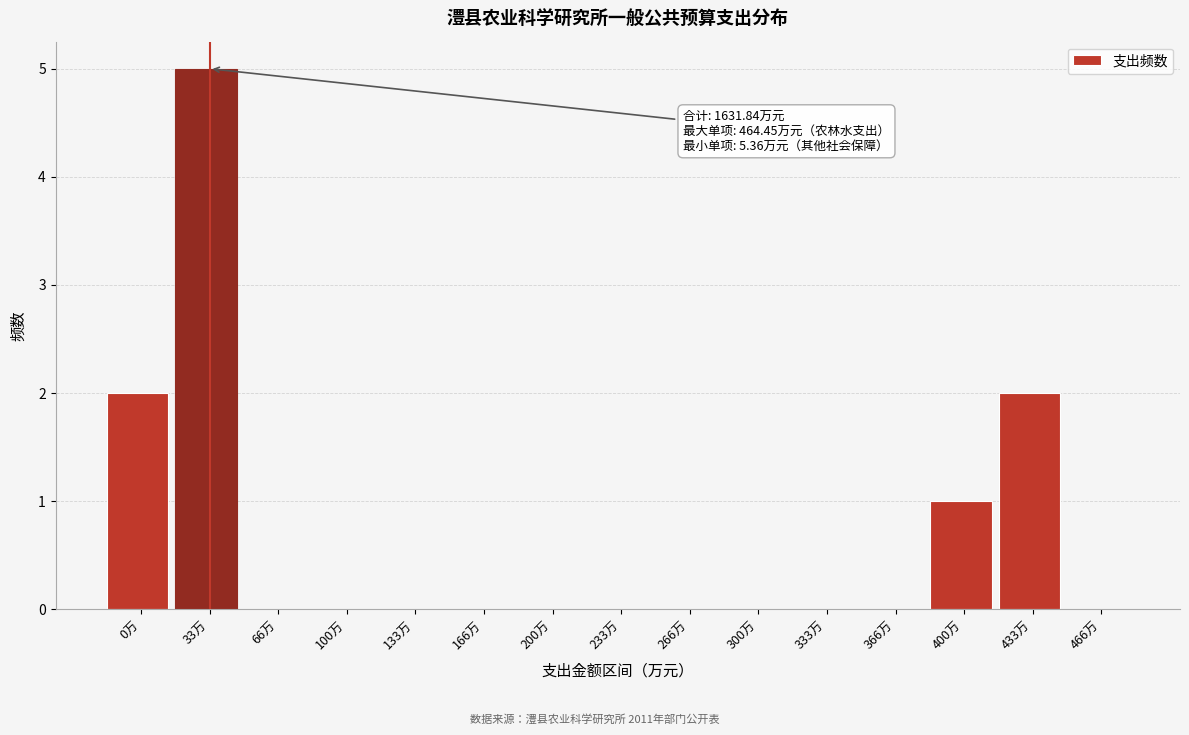

Reading left to right, transcribe all the data shown in this chart.

0万=2	33万=5	66万=0	100万=0	133万=0	166万=0	200万=0	233万=0	266万=0	300万=0	333万=0	366万=0	400万=1	433万=2	466万=0